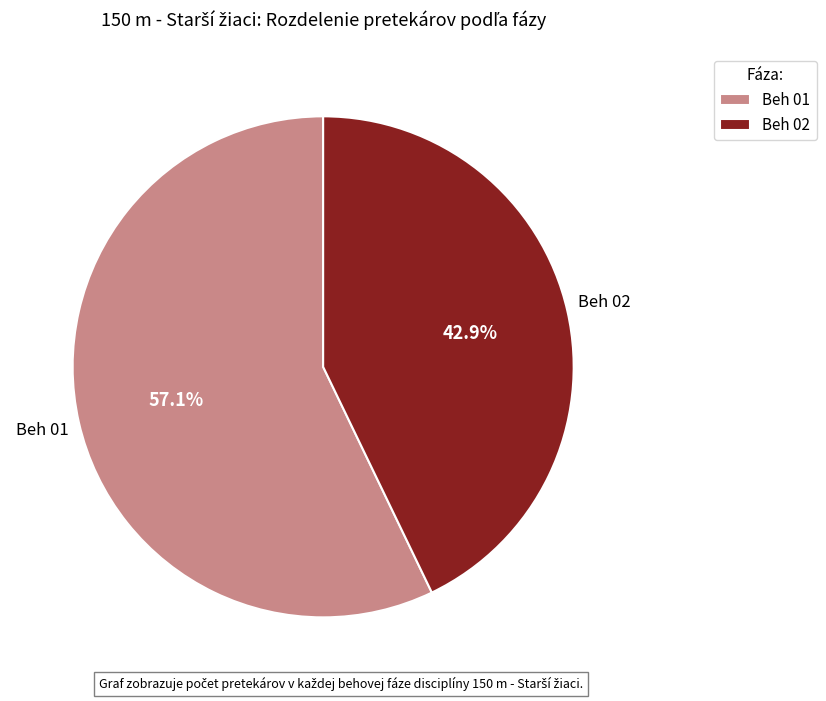

Approximately how many times larger is the value at Beh 01 compared to Beh 02?

1.3